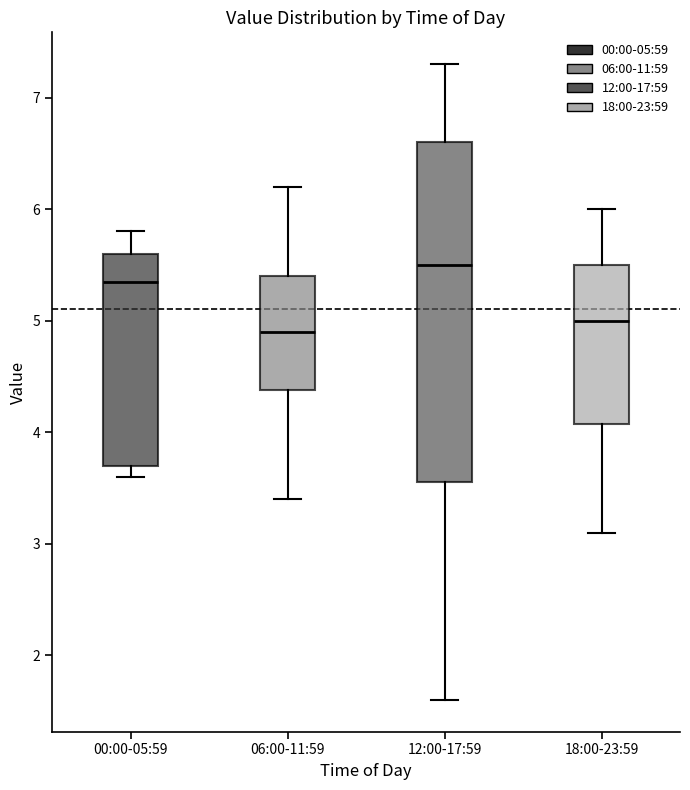

Reading left to right, read every box against the y-axis: the position of its median line, the range the box covers, and the ends of its whiskers. The values are not printed on the chart, so give them approximately, as read against the axis.

00:00-05:59: median 5.4, box 3.7 to 5.6, whiskers 3.6 to 5.8
06:00-11:59: median 4.9, box 4.4 to 5.4, whiskers 3.4 to 6.2
12:00-17:59: median 5.5, box 3.6 to 6.6, whiskers 1.6 to 7.3
18:00-23:59: median 5.0, box 4.1 to 5.5, whiskers 3.1 to 6.0